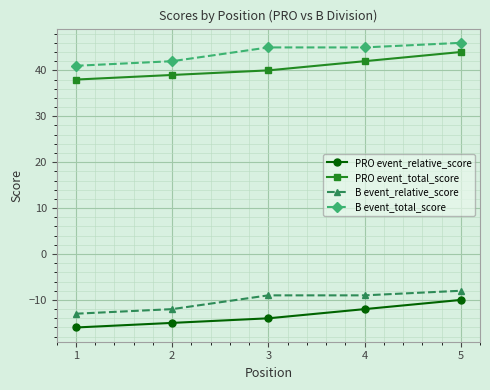

Which category has the lowest value in the PRO event_total_score series?

1